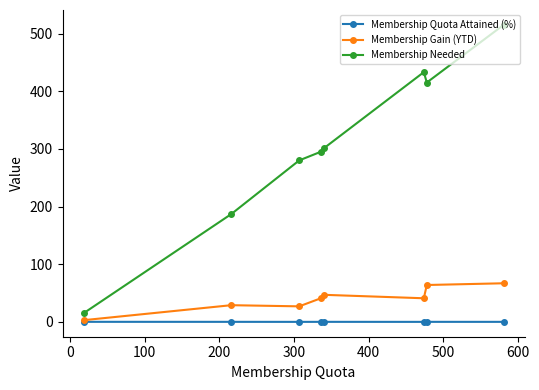

What is the greatest value displayed?

515.0